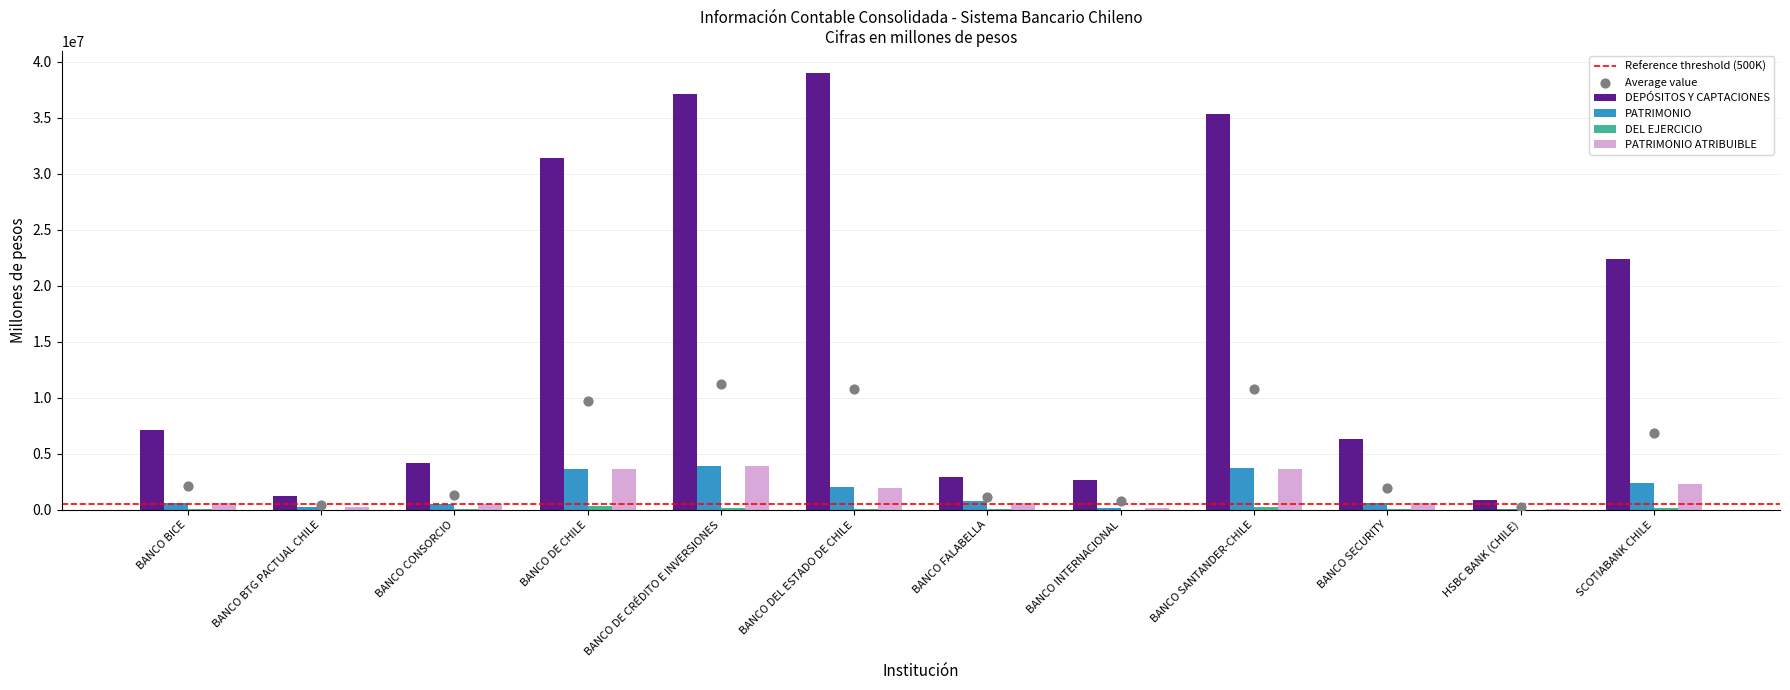

Which series has the widest spread of Y values?

DEPÓSITOS Y CAPTACIONES